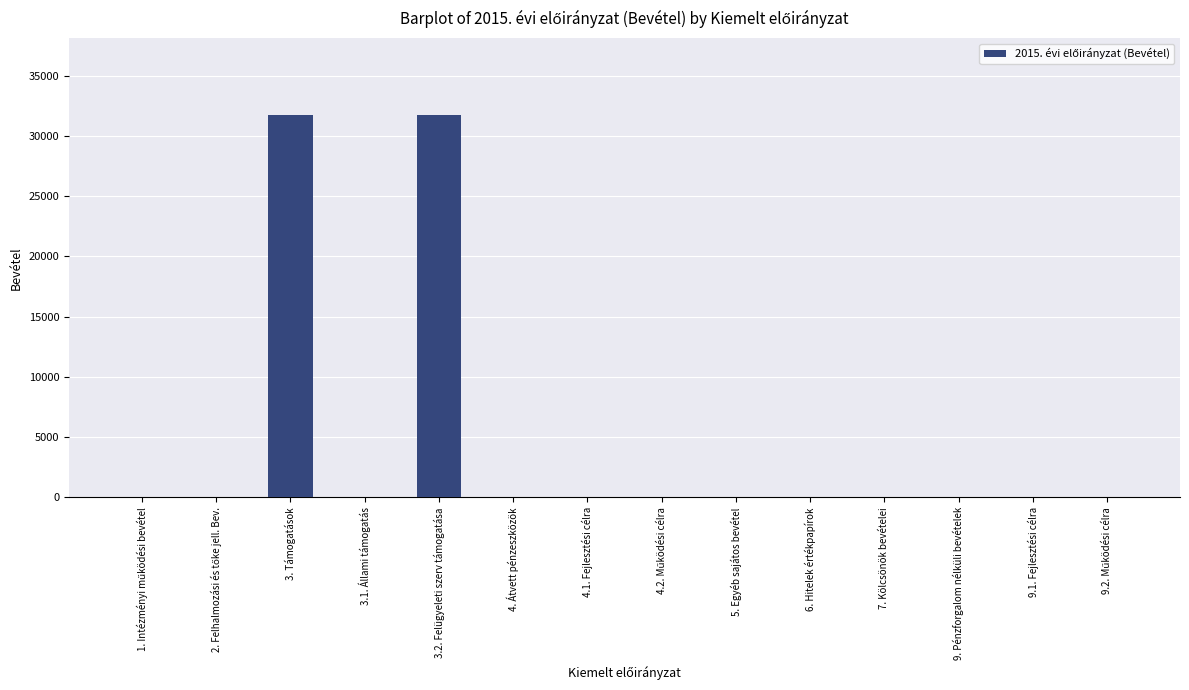

What is the sum of all values?

63552